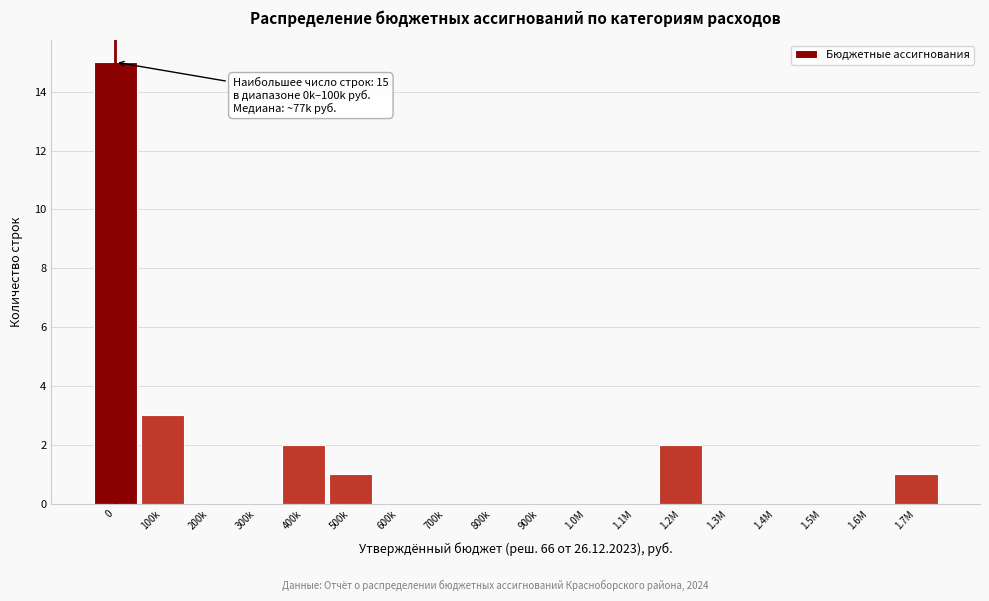

Reading left to right, list all the values displayed in this chart.

0=15	100k=3	200k=0	300k=0	400k=2	500k=1	600k=0	700k=0	800k=0	900k=0	1.0M=0	1.1M=0	1.2M=2	1.3M=0	1.4M=0	1.5M=0	1.6M=0	1.7M=1